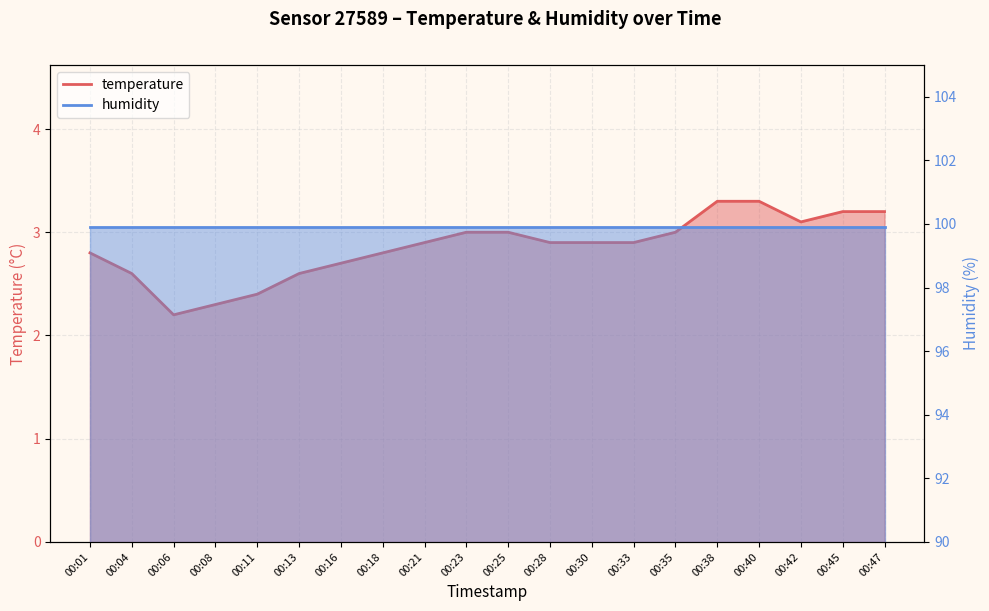

Reading right to left, extract all data points from this chart.

00:47=3.2	00:45=3.2	00:42=3.1	00:40=3.3	00:38=3.3	00:35=3.0	00:33=2.9	00:30=2.9	00:28=2.9	00:25=3.0	00:23=3.0	00:21=2.9	00:18=2.8	00:16=2.7	00:13=2.6	00:11=2.4	00:08=2.3	00:06=2.2	00:04=2.6	00:01=2.8